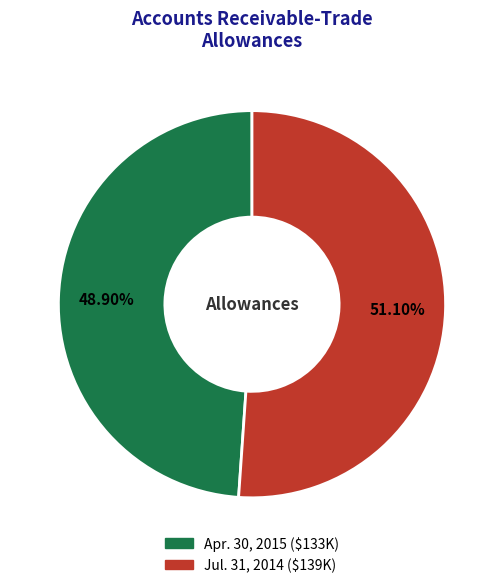

The Jul. 31, 2014 slice represents 61% of the pie. True or false?

False